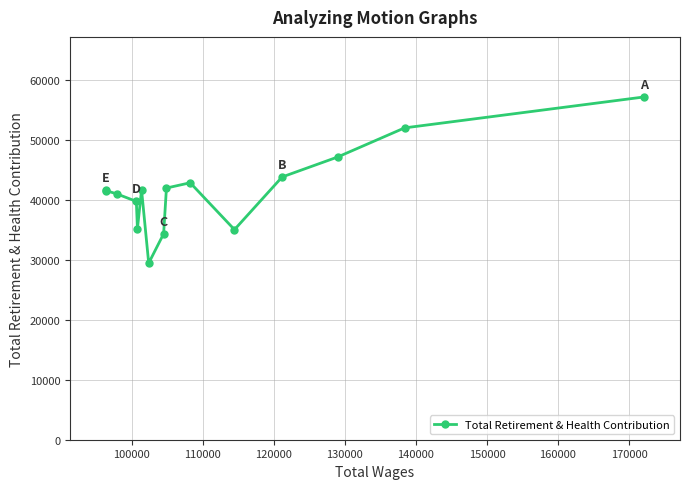

What is the minimum value shown in the chart?

29422